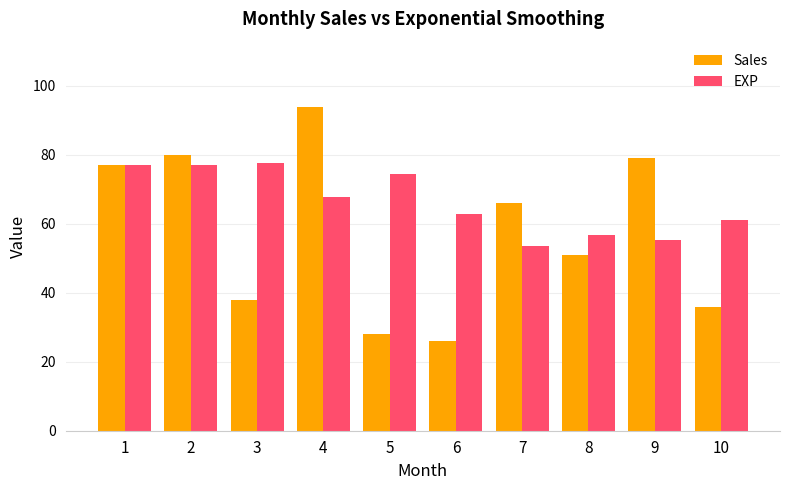

What is the sum of the Sales values at 10 and 5?

64.0